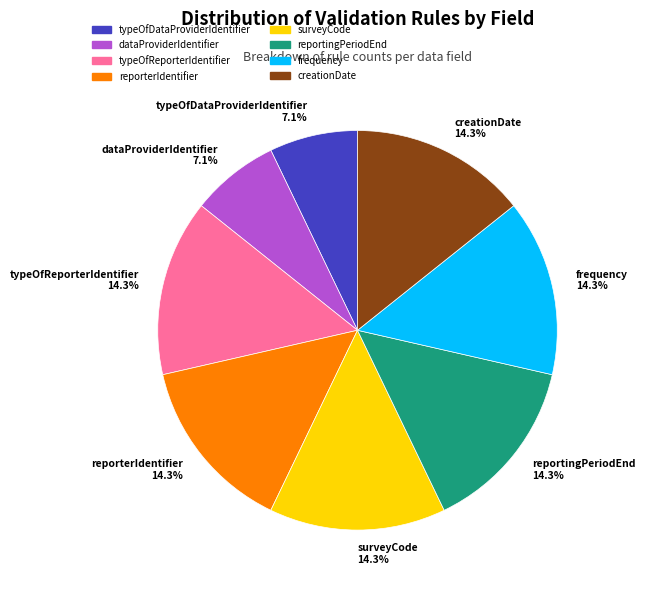

Approximately how many times larger is the value at typeOfDataProviderIdentifier 7.1% compared to reportingPeriodEnd 14.3%?

0.5